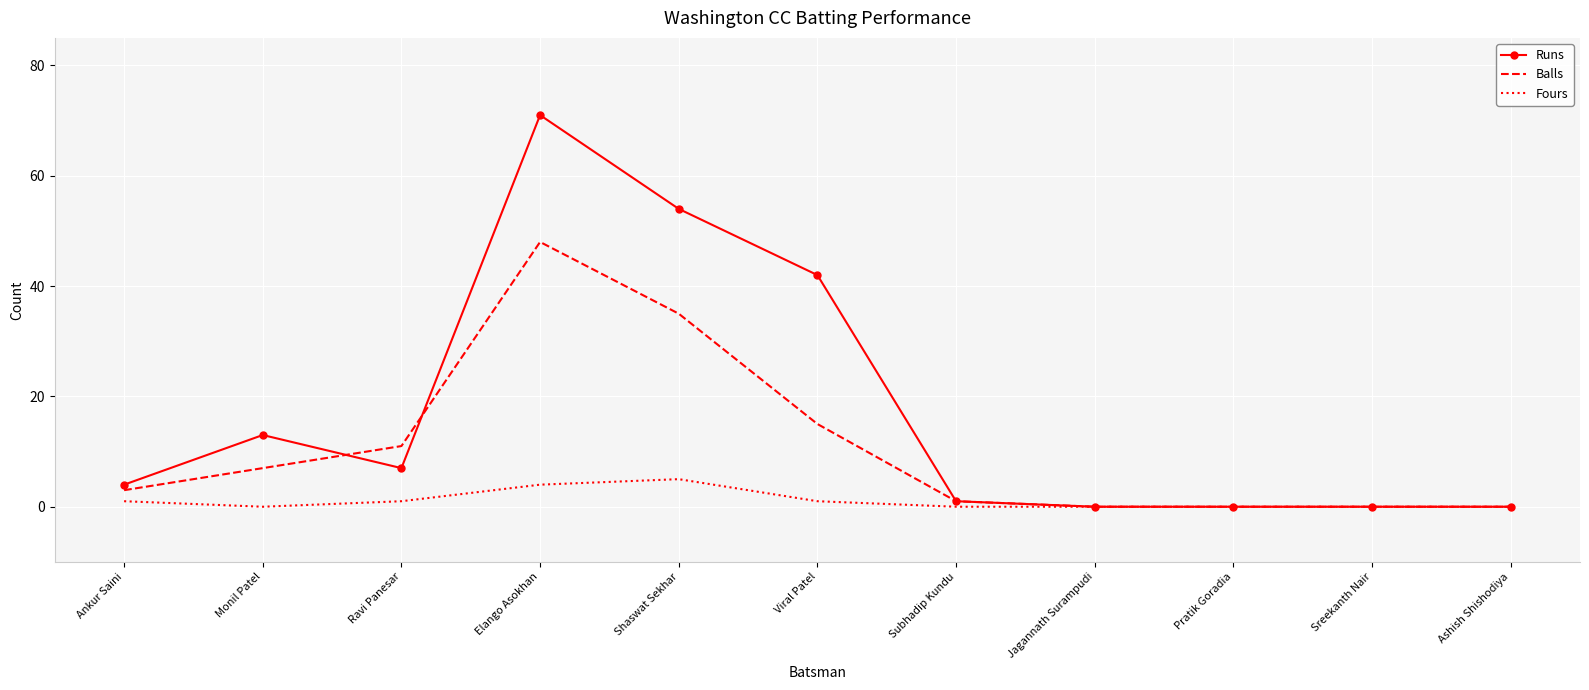

List the series in order of their peak value, lowest first.

Fours, Balls, Runs